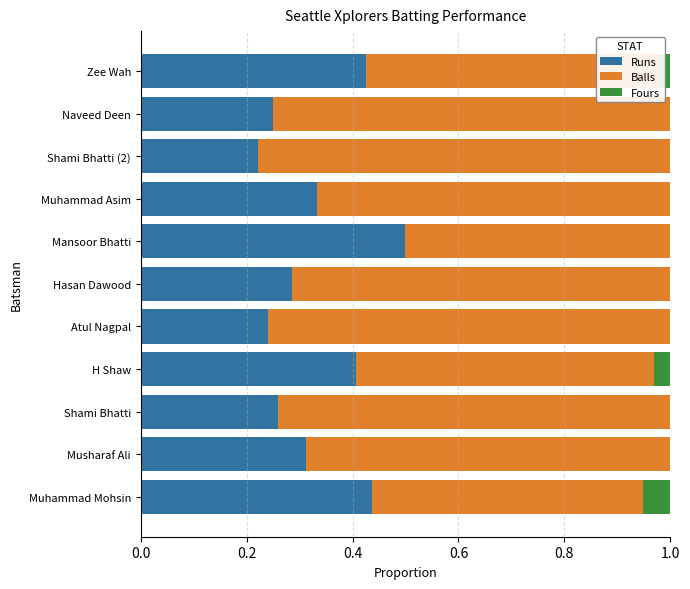

What is the sum of all Runs values?

3.7